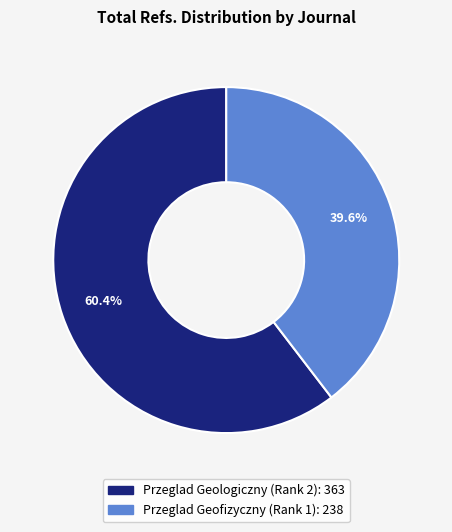

Rank the categories by value from lowest to highest.

Przeglad Geofizyczny (Rank 1), Przeglad Geologiczny (Rank 2)